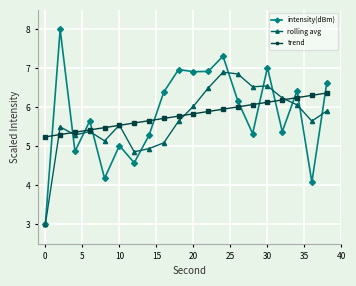

What is the lowest value of the trend series?

5.2